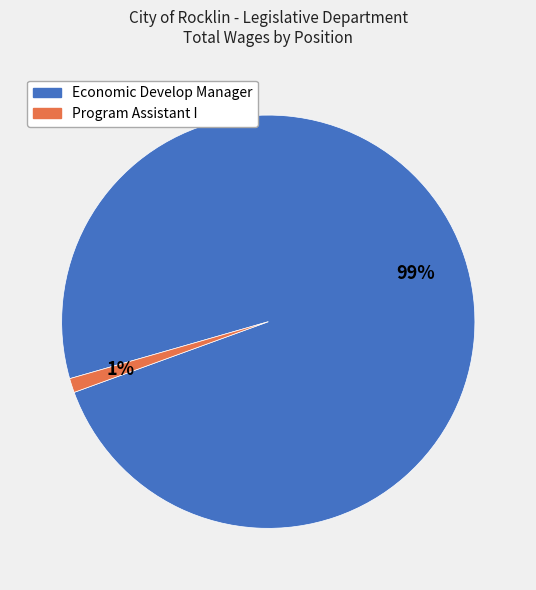

To the nearest percent, what is the difference between the largest and smallest slice percentages?

98%